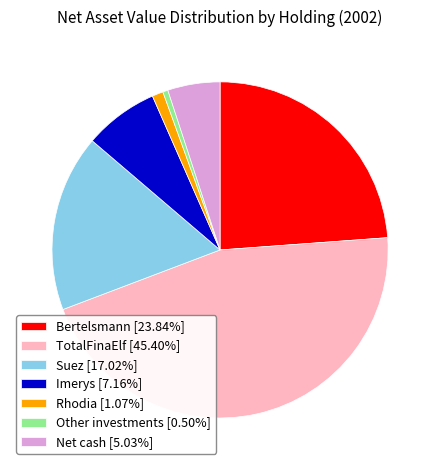

How many slices are in this pie chart?

7